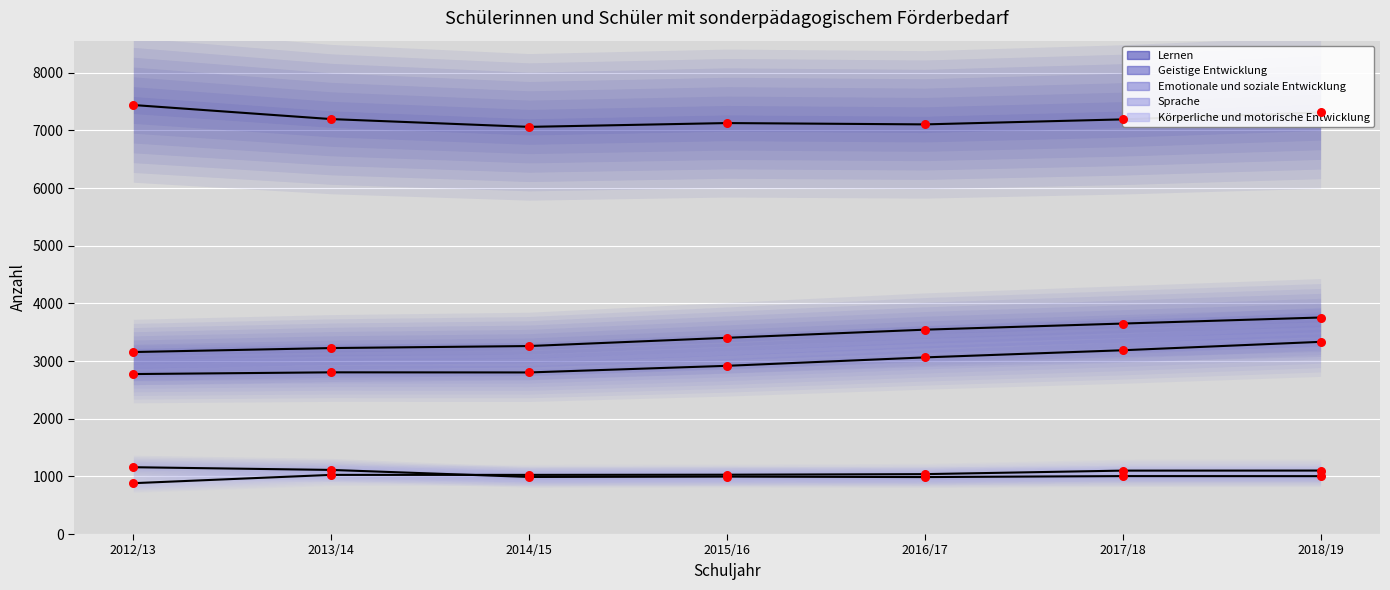

At which category is the sum across all series the highest?

2018/19